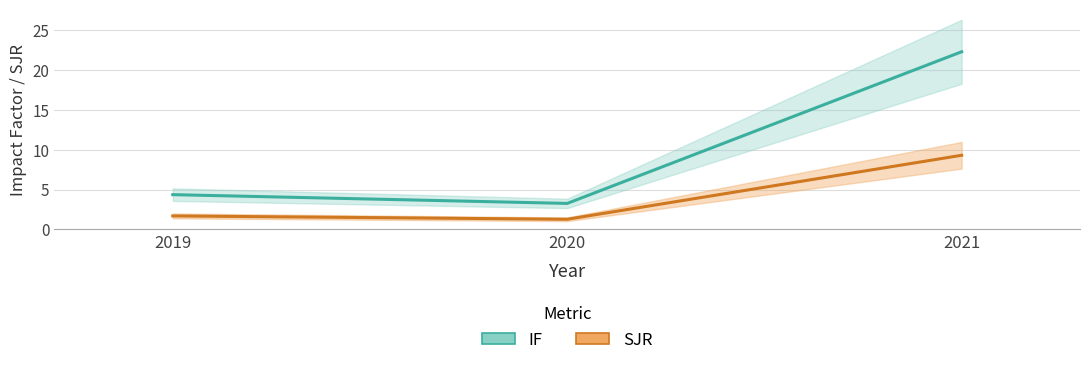

Which has a higher value, 2020 or 2021?

2021